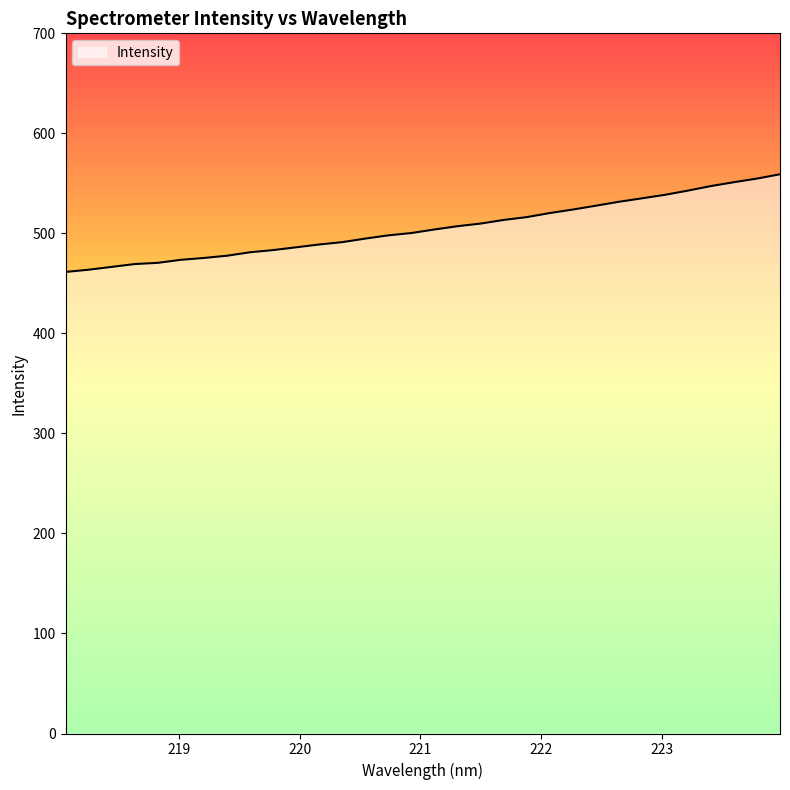

What is the greatest value displayed?

559.1